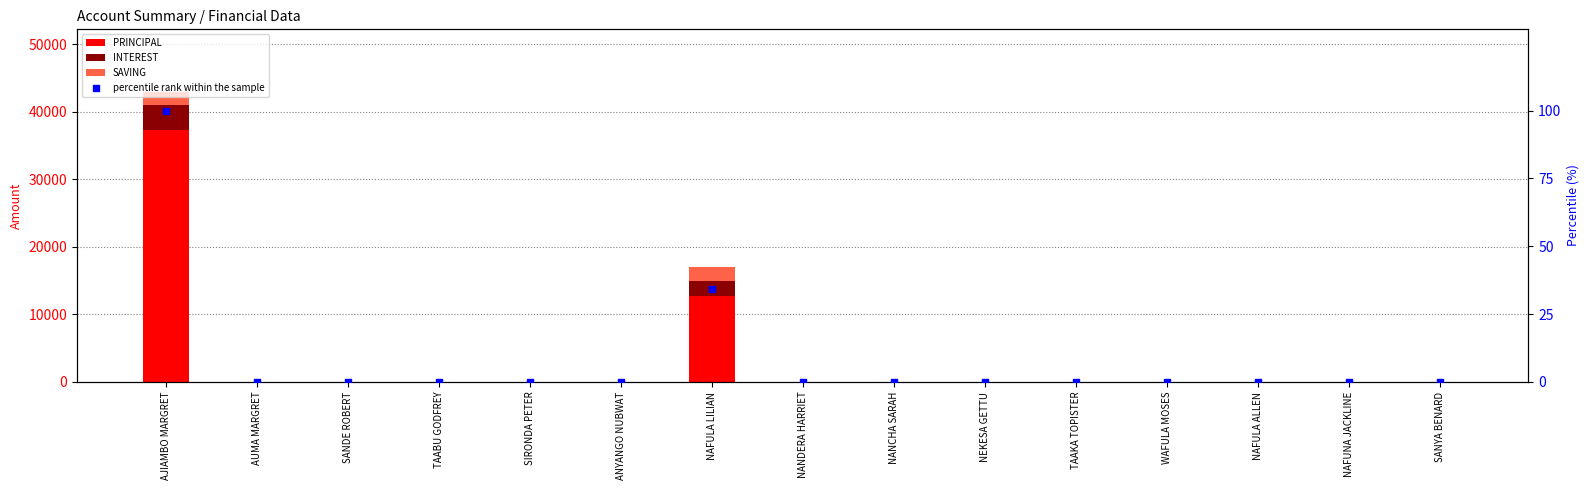

At how many categories does at least one series exceed 15705?

1